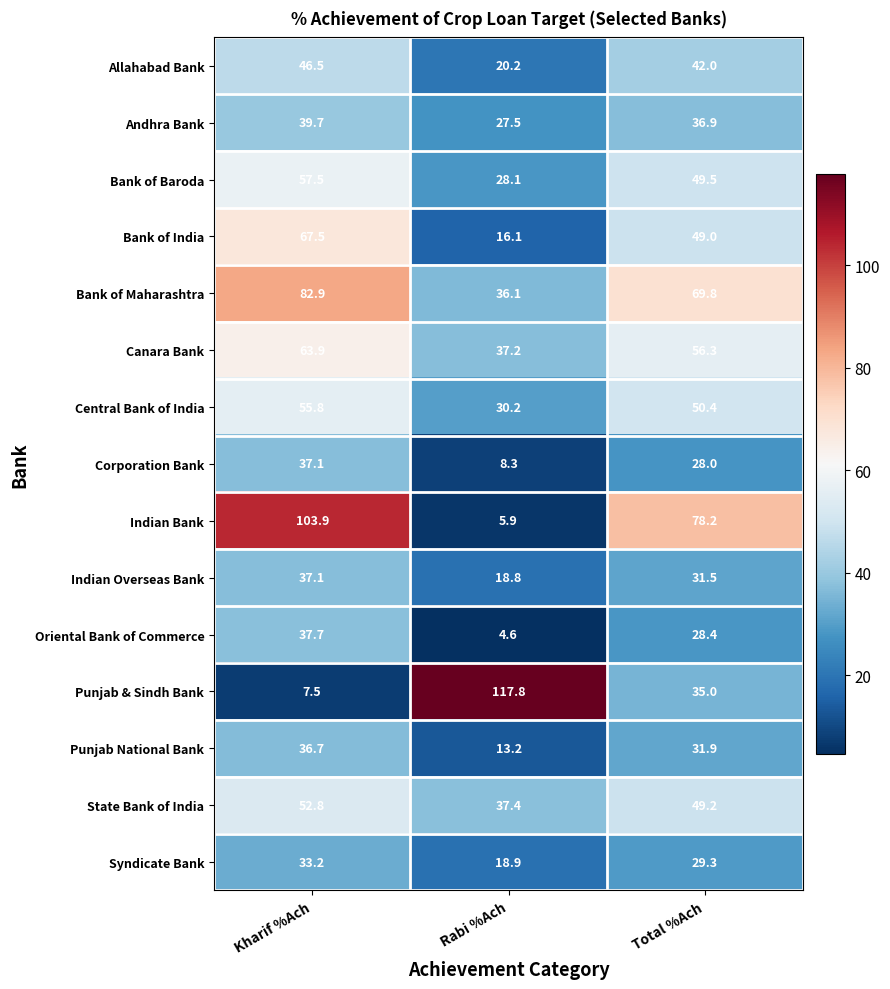

Which series has the largest total across all categories?

Bank of Maharashtra